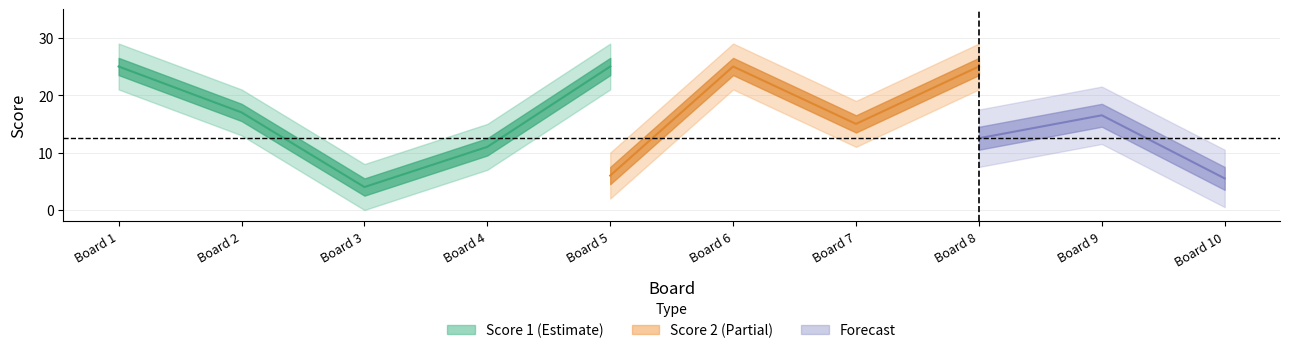

At 5, list the series in order from largest to smallest.

Score 1, Score 2